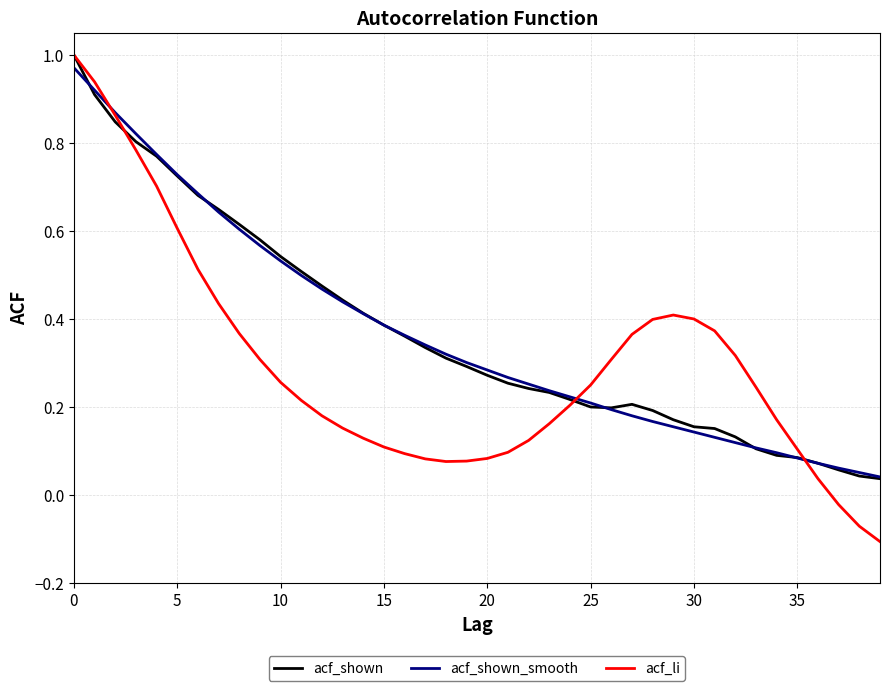

How many distinct data groups are displayed?

3